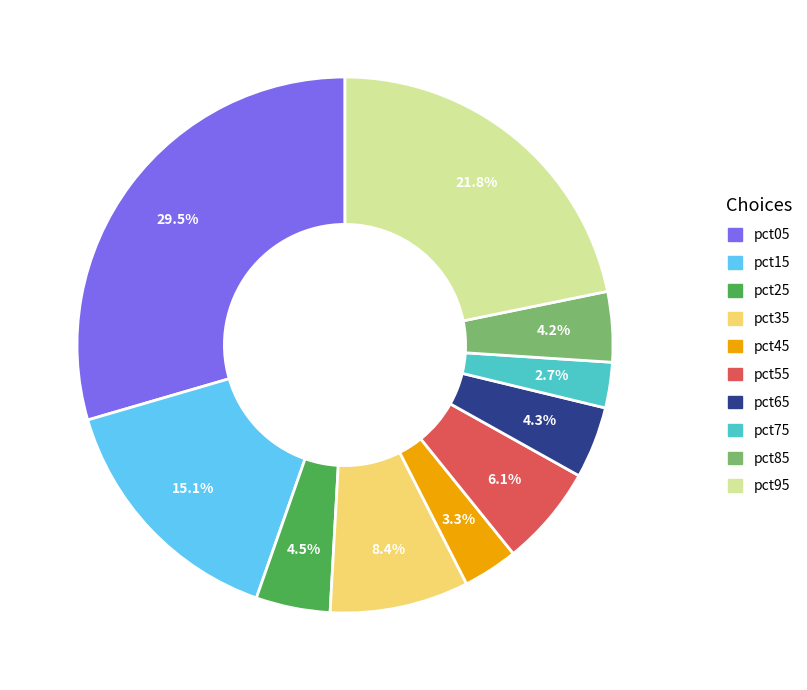

Which slice is the largest?

pct05